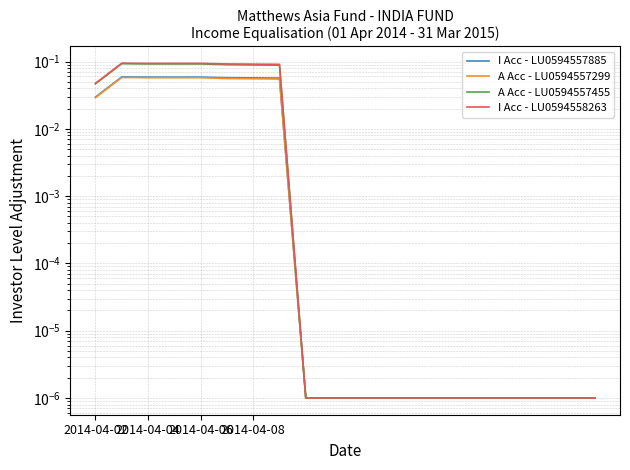

How many lines are shown in the chart?

4